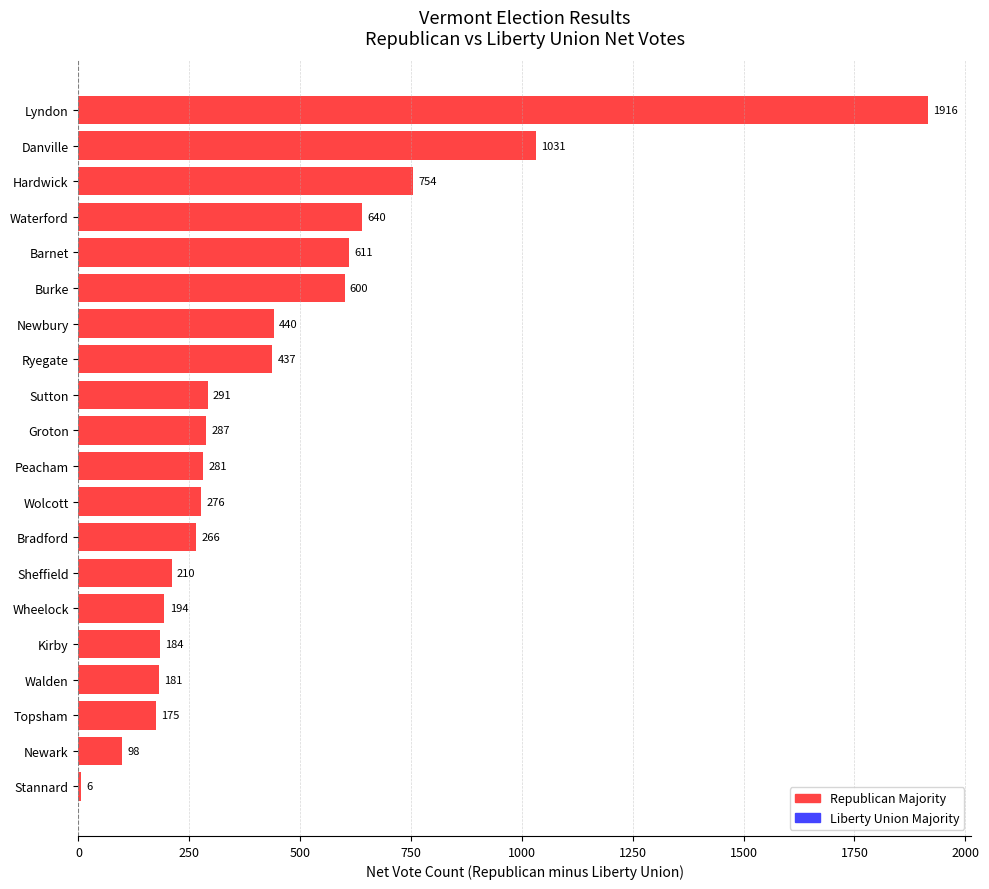

Are the bars horizontal?

Yes